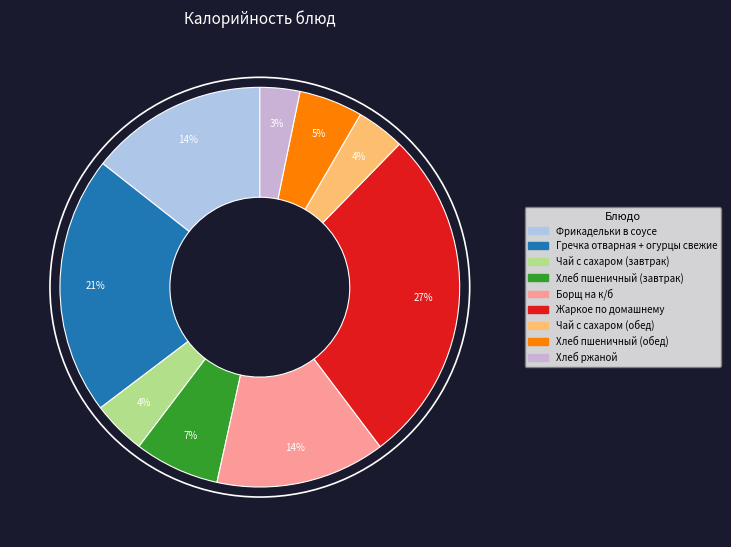

To the nearest percent, what portion does Чай с сахаром (обед) represent?

4%